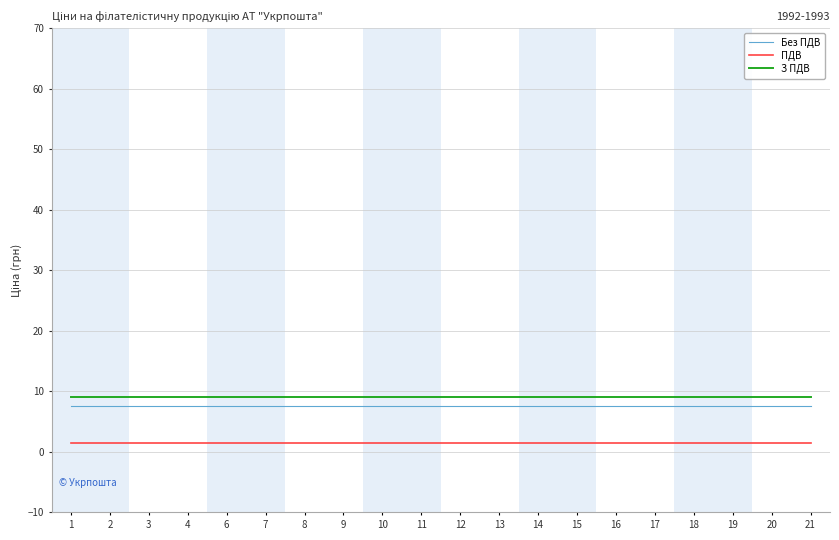

Which series has the largest total across all categories?

З ПДВ